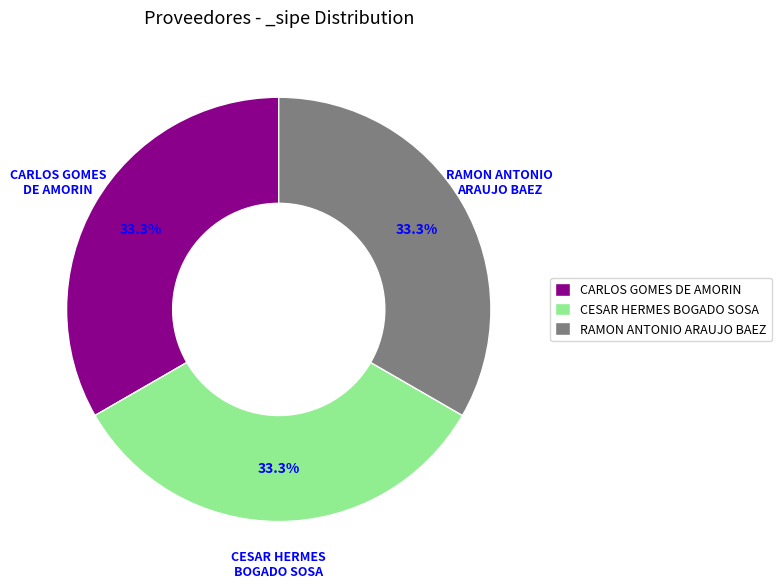

What percentage is NOT represented by CESAR HERMES BOGADO SOSA?

66.7%